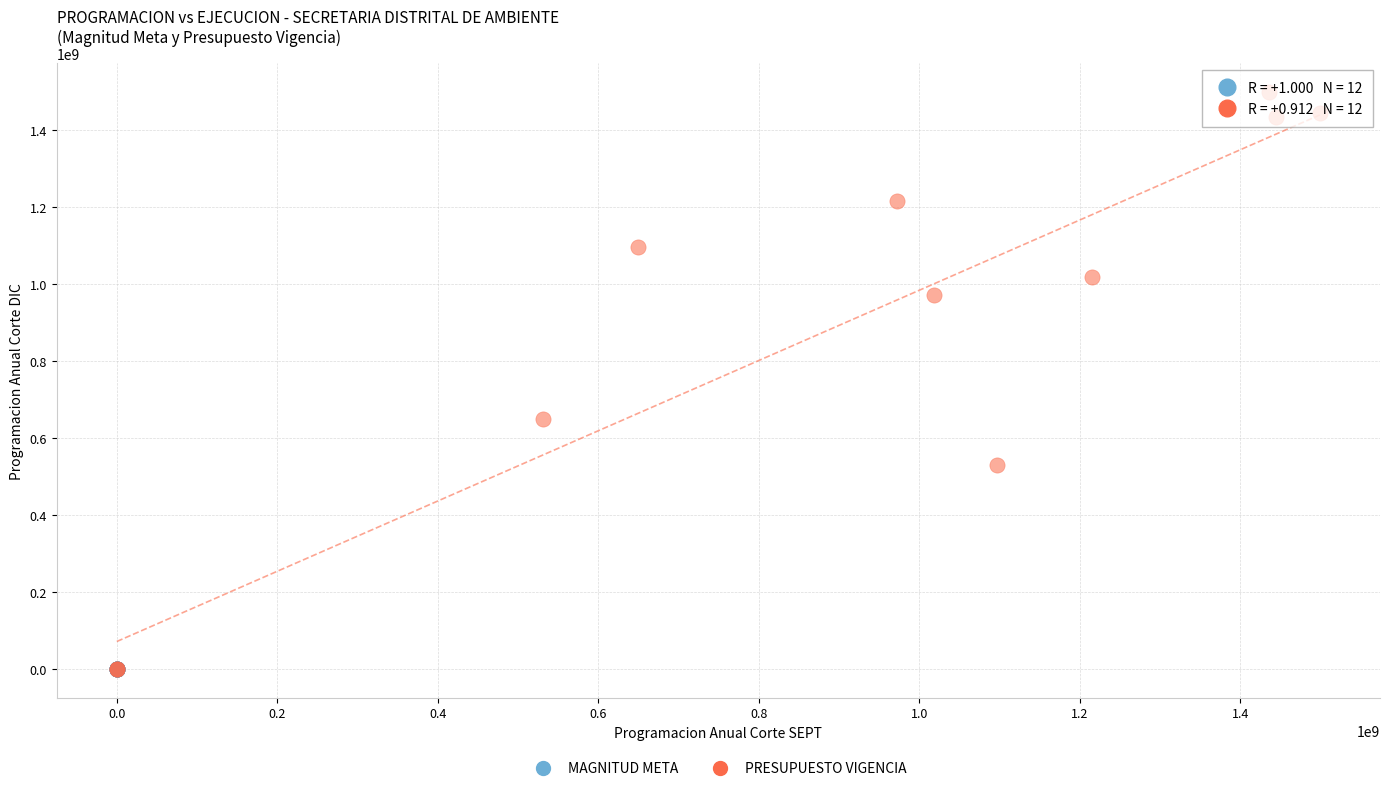

Which series reaches the maximum Y coordinate?

PRESUPUESTO VIGENCIA